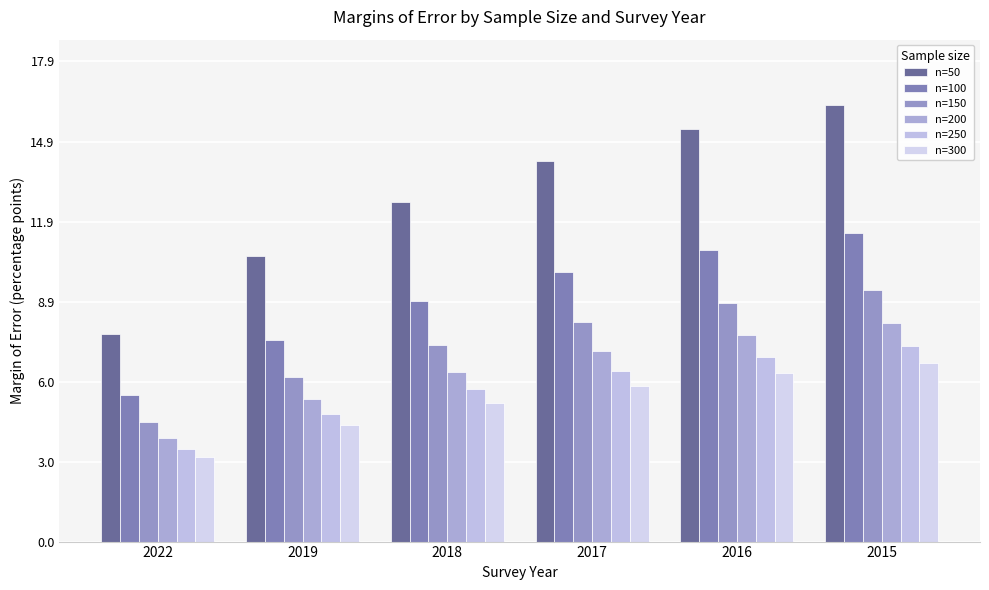

How many data points in n=250 are above 6?

3